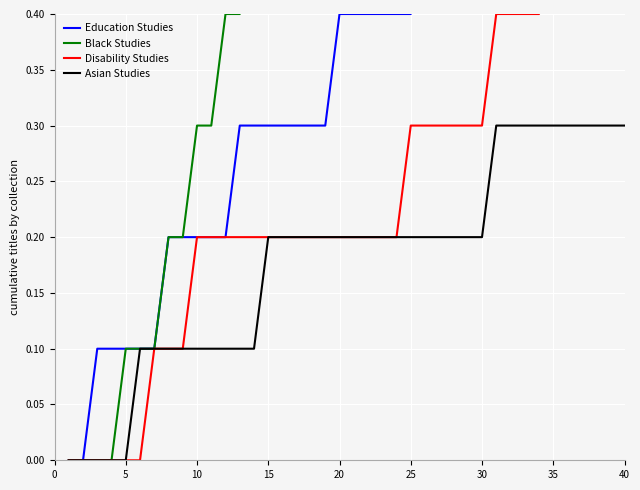

How many Black Studies values are between 0 and 1?

40